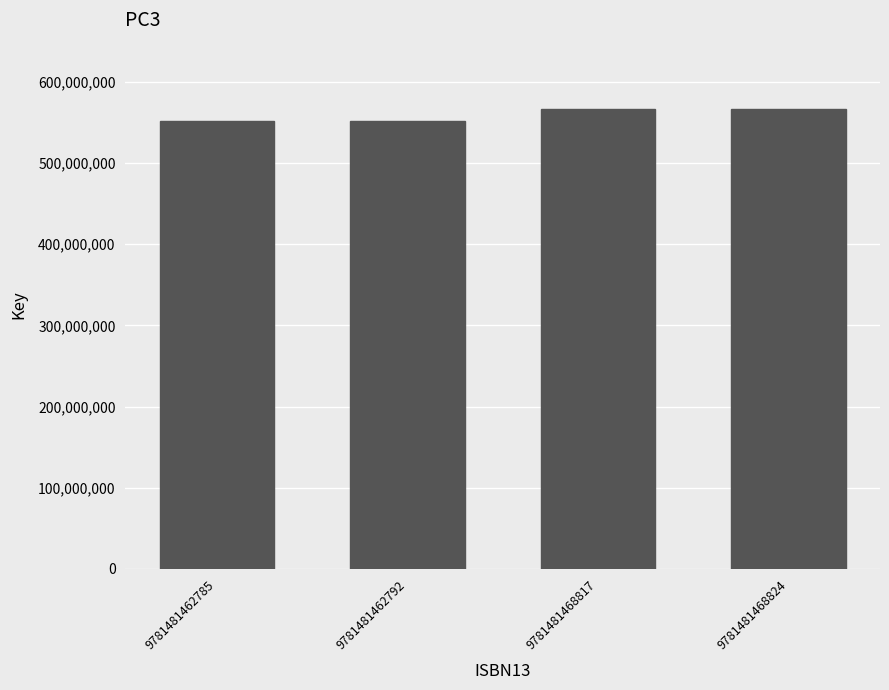

What is the sum of all values?

2237162388